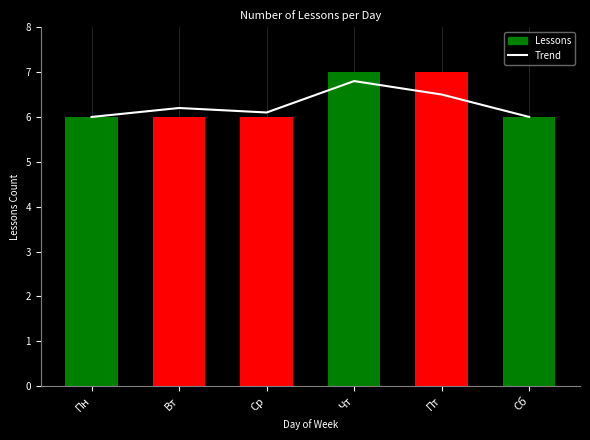

What value does the data have at Пн?

6.0